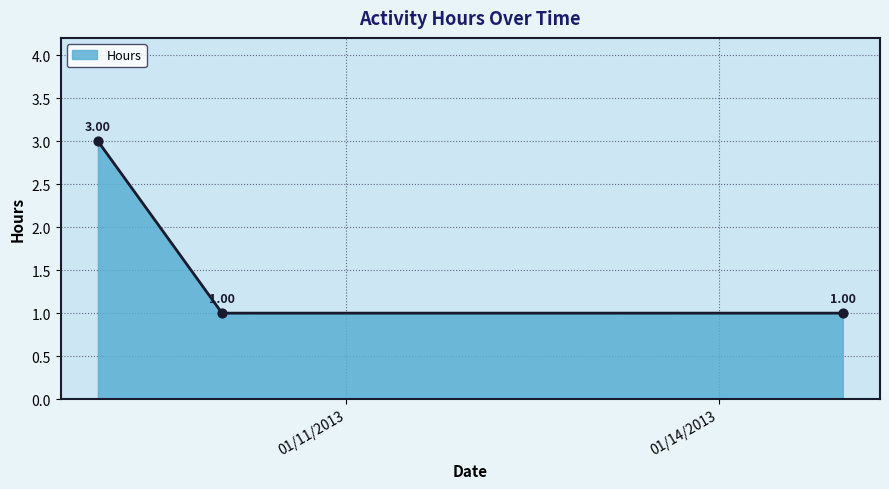

What is the sum of all values?

5